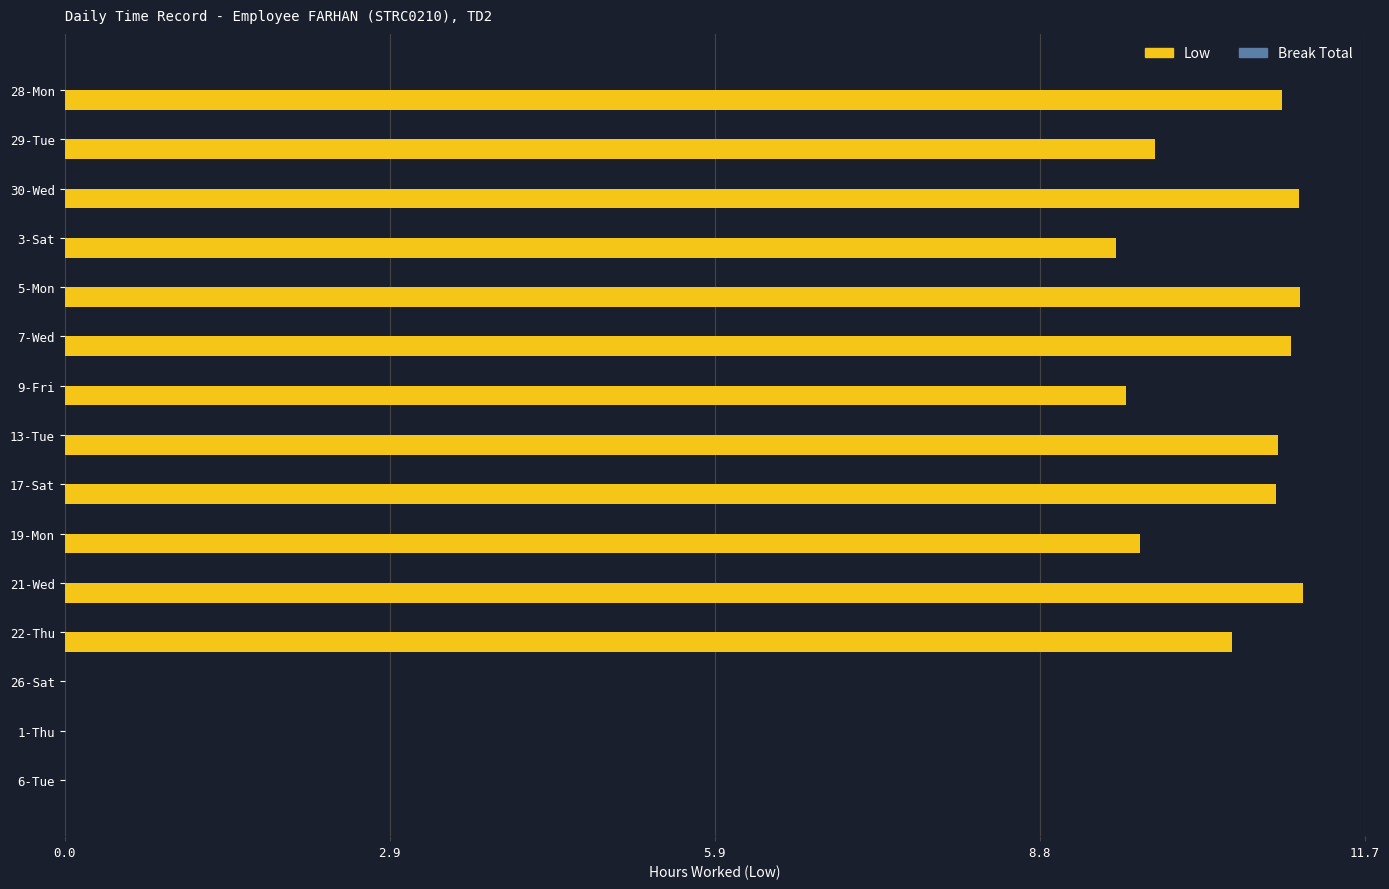

What is the sum of the values at 6-Tue and 9-Fri?

9.6